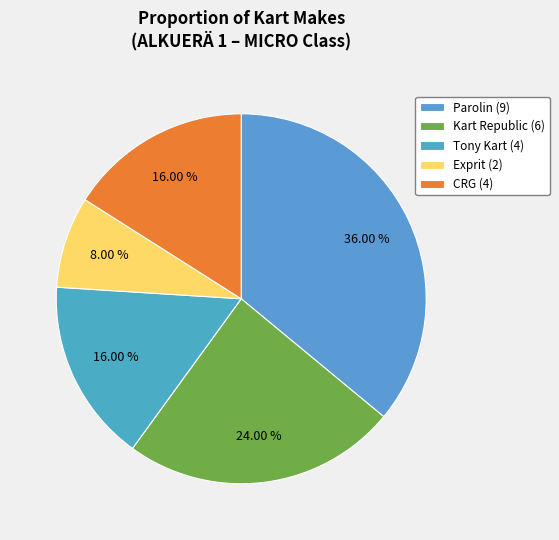

Count the number of slices in the pie.

5